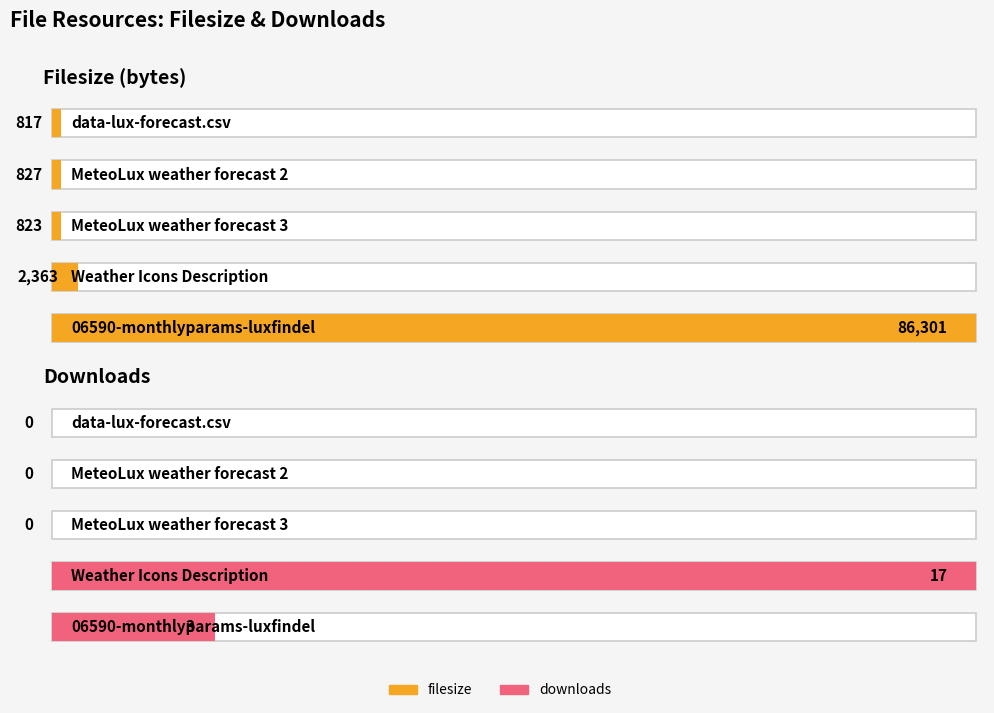

What is the difference between the maximum and minimum values in the filesize series?

85484